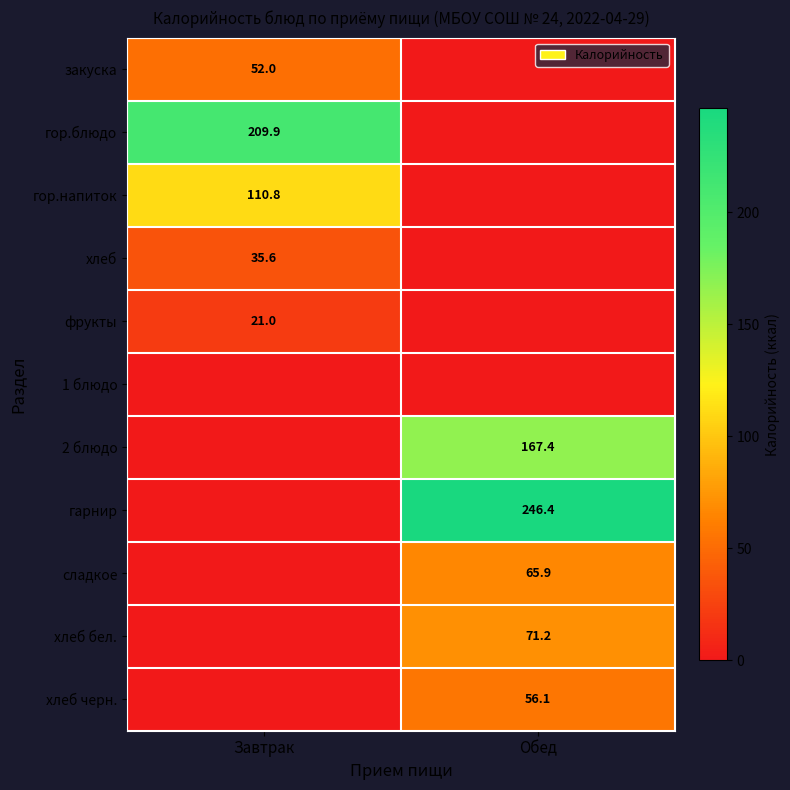

Is it true that гор.напиток equals 110.8 at Завтрак?

True